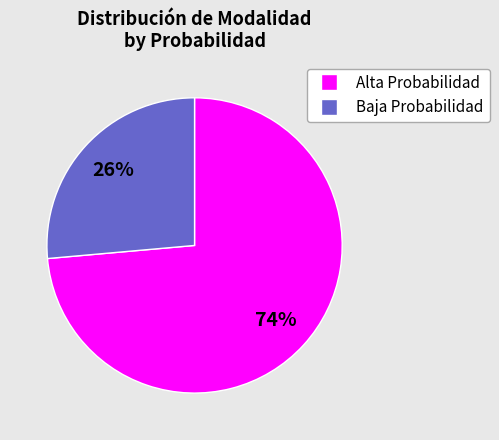

Is there a majority slice in this chart?

Yes